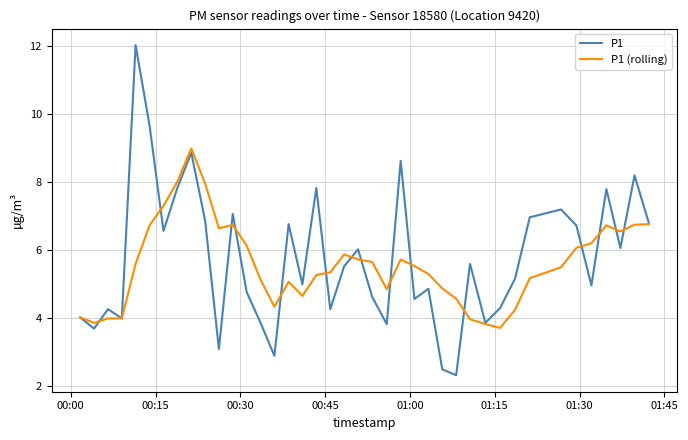

True or false: P1 and P1 (rolling) intersect in this chart.

True